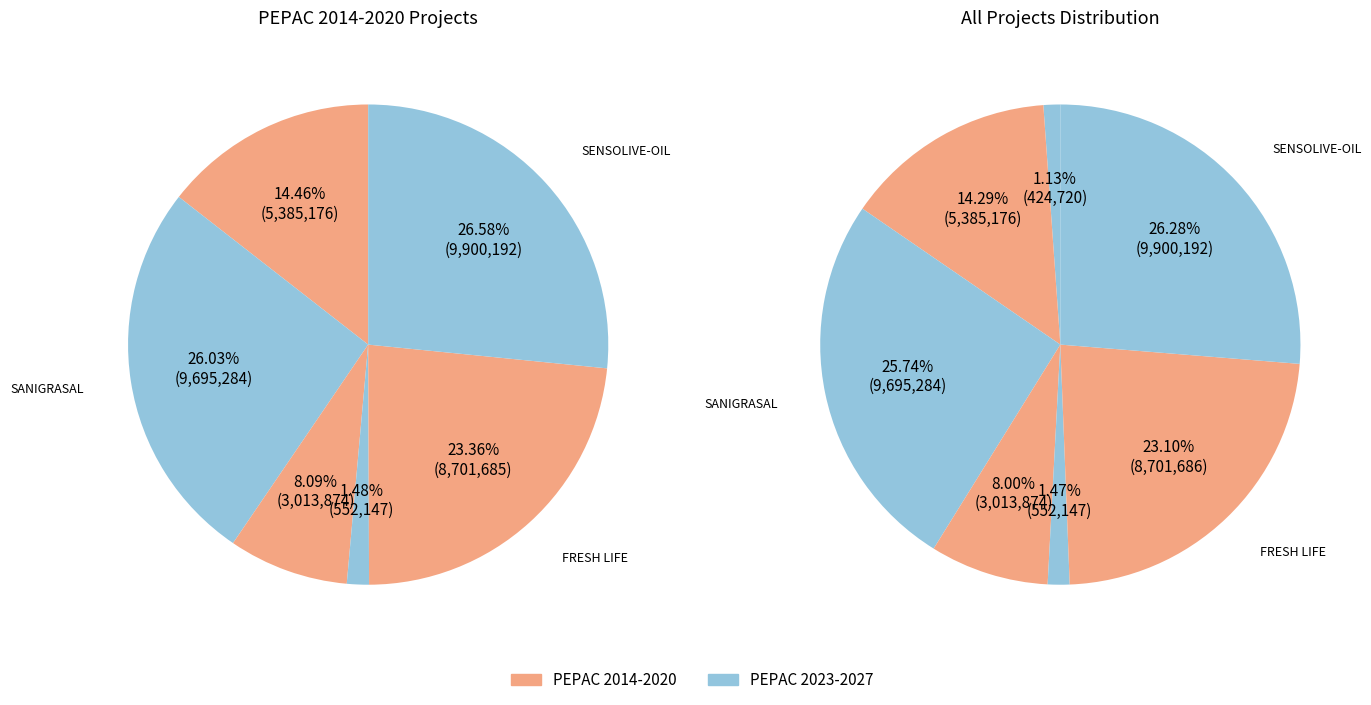

Which category has the biggest portion of the pie?

SENSOLIVE-OIL